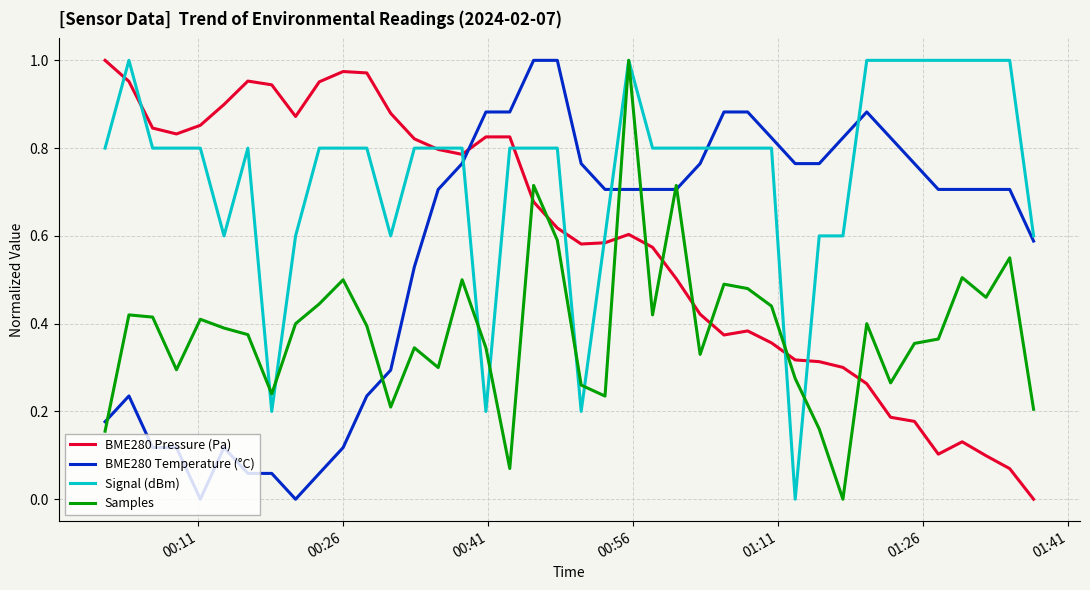

Which series ends up on top after the final intersection of BME280 Temperature (°C) and BME280 Pressure (Pa)?

BME280 Temperature (°C)